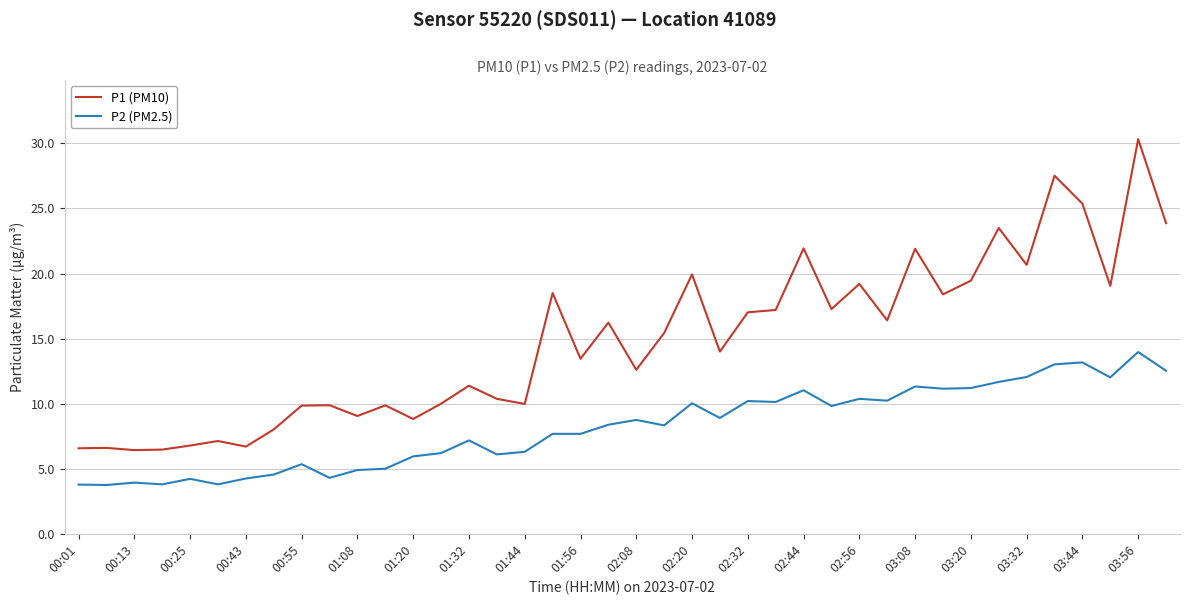

List the series in order of their peak value, lowest first.

P2 (PM2.5), P1 (PM10)